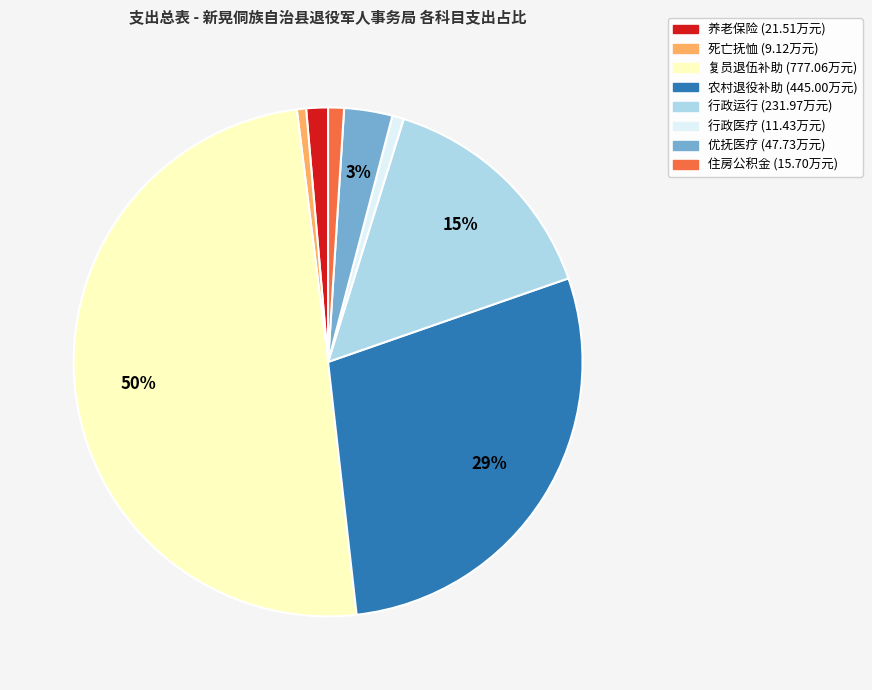

How many segments does this pie chart have?

8